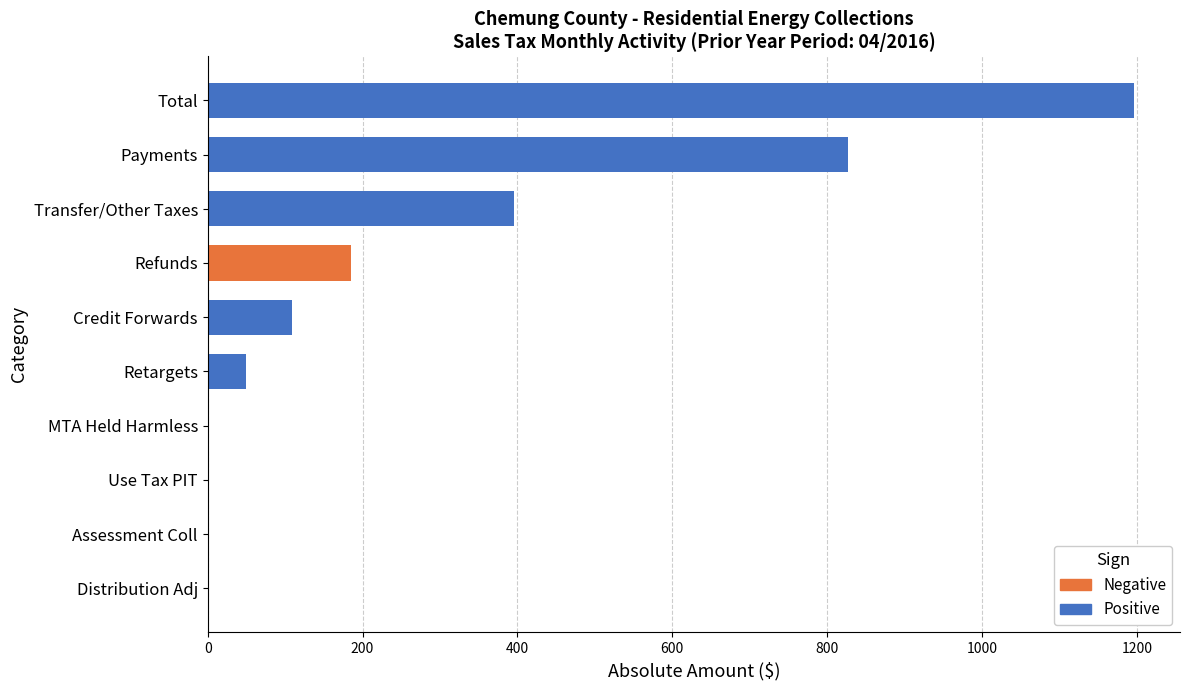

The chart shows a value of 753.8 at Assessment Coll. True or false?

False